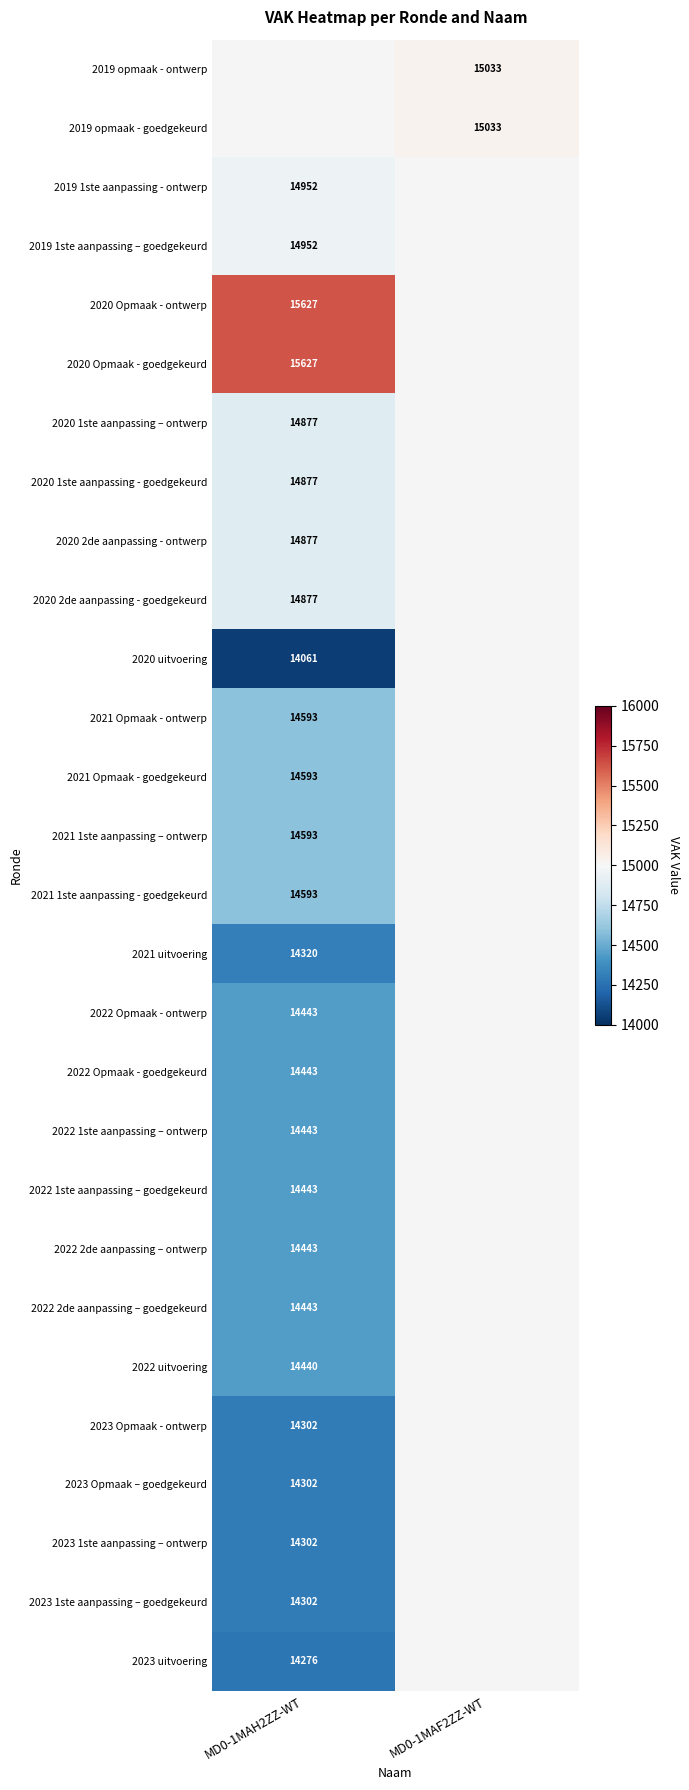

The value of 2023 1ste aanpassing – goedgekeurd at MD0-1MAH2ZZ-WT is 24153. True or false?

False